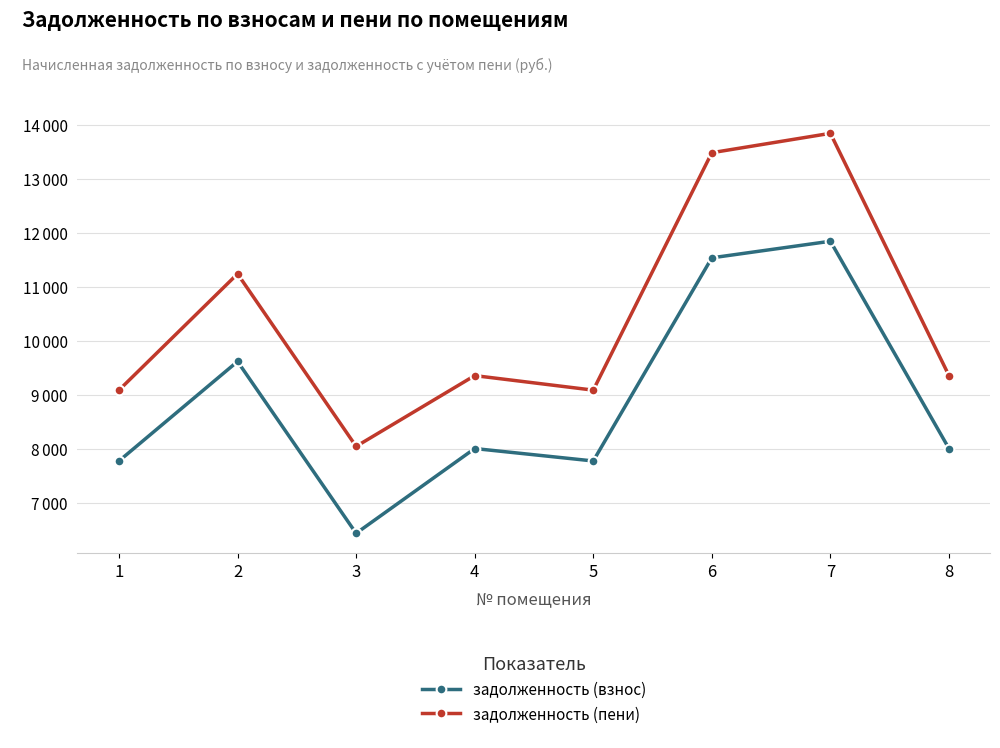

What is the minimum value for задолженность (пени)?

8046.0